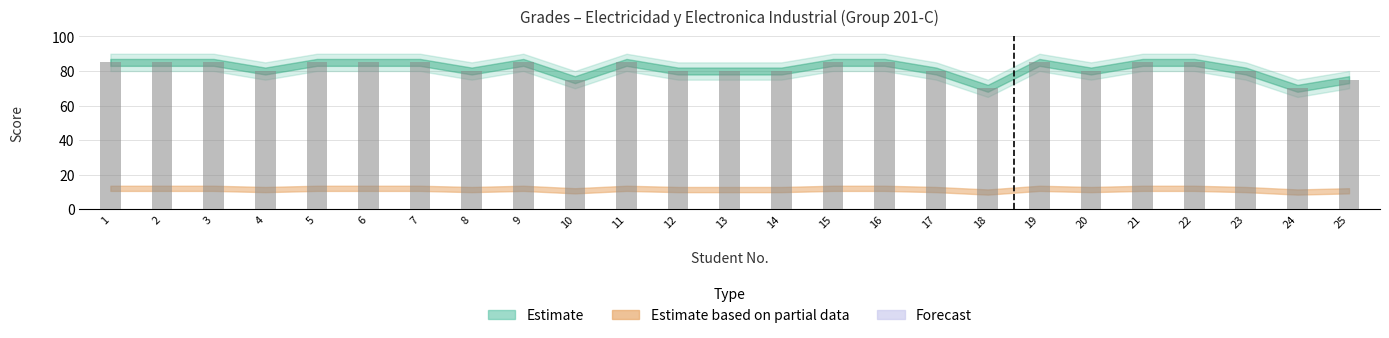

What is the sum of the values at 23 and 20?

160